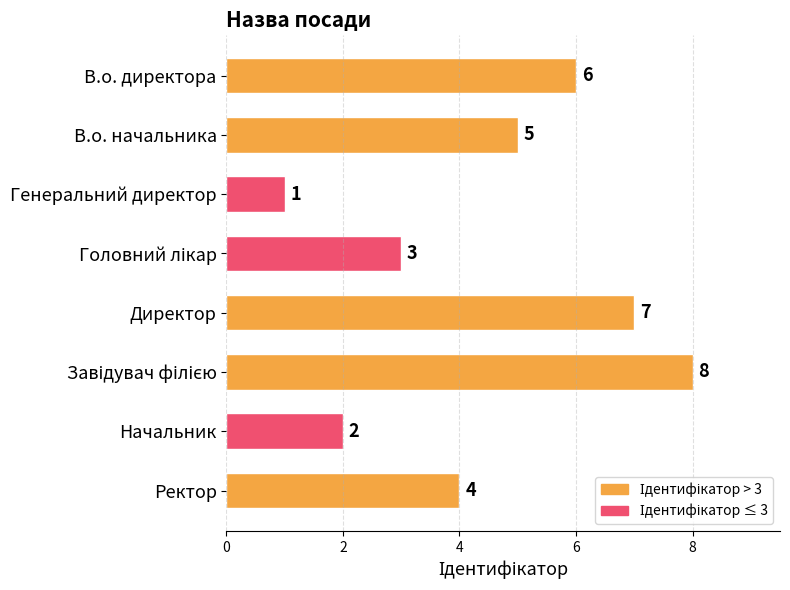

What is the sum of all values?

36